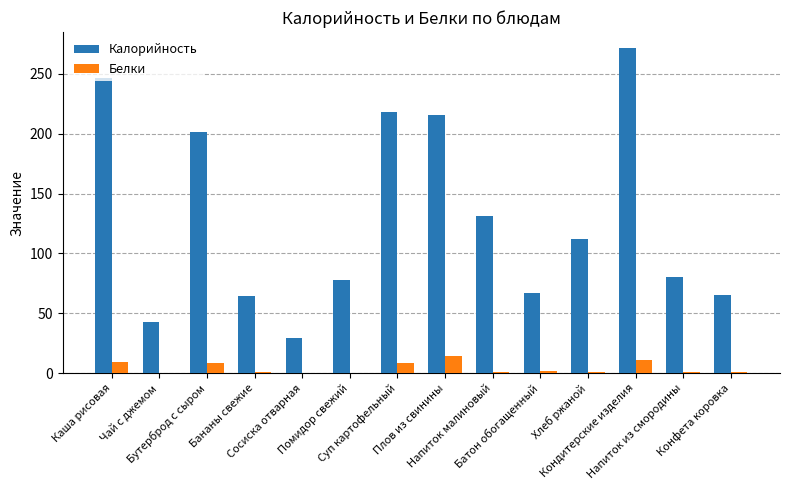

Which series has the largest total across all categories?

Калорийность